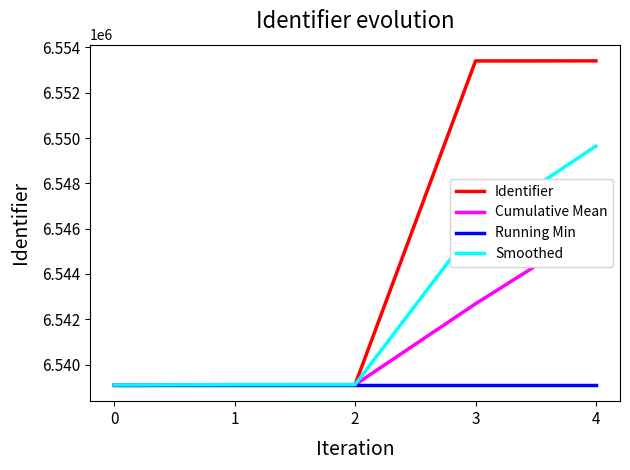

What are all the series names shown in the legend?

Identifier, Cumulative Mean, Running Min, Smoothed